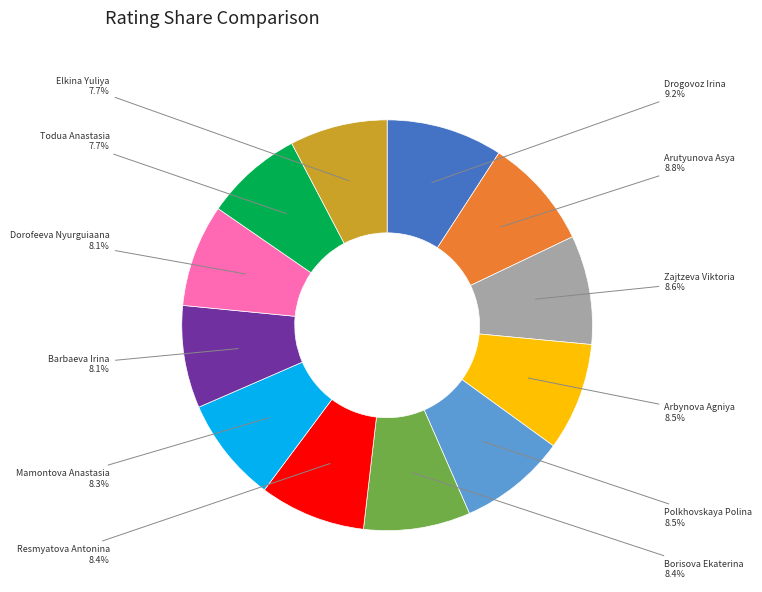

To the nearest percent, what is the combined percentage of Arbynova Agniya and Barbaeva Irina?

17%